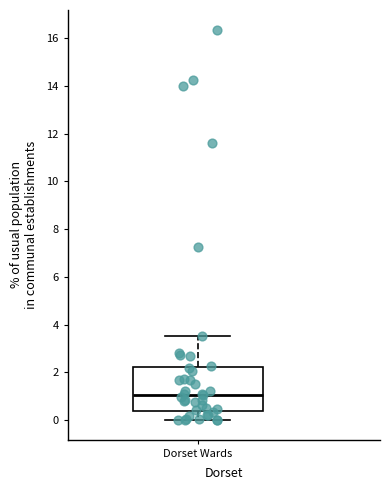

Transcribe this box plot: give where the median line is, the range the box spans, and where the two whiskers end, as read against the y-axis. The values are not printed on the chart, so give them approximately, as read against the axis.

median 1.0, box 0.4 to 2.2, whiskers 0.0 to 3.6